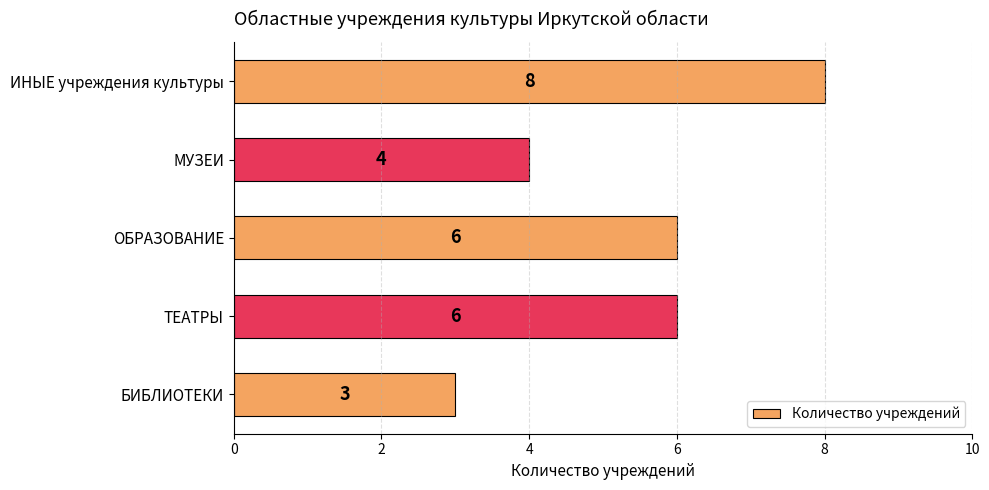

Reading top to bottom, list all the values displayed in this chart.

ИНЫЕ учреждения культуры=8	МУЗЕИ=4	ОБРАЗОВАНИЕ=6	ТЕАТРЫ=6	БИБЛИОТЕКИ=3